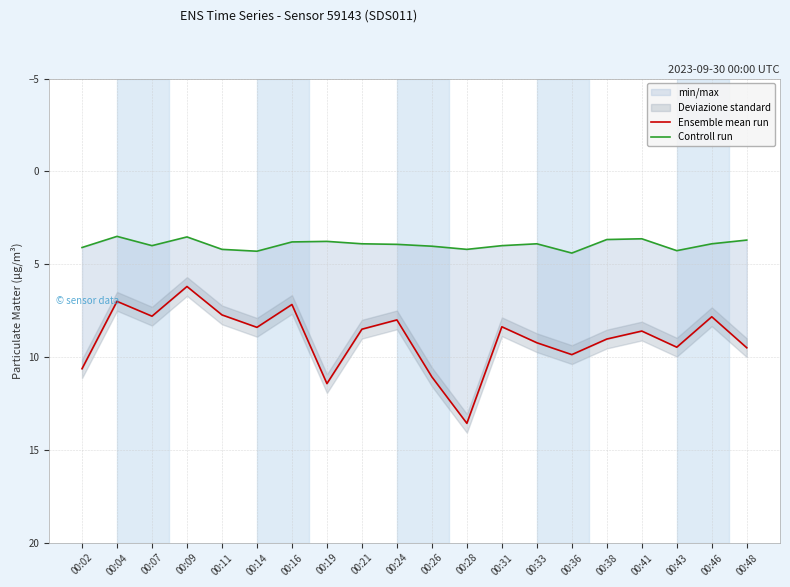

The value of Controll run at 00:48 is 3.7. True or false?

True